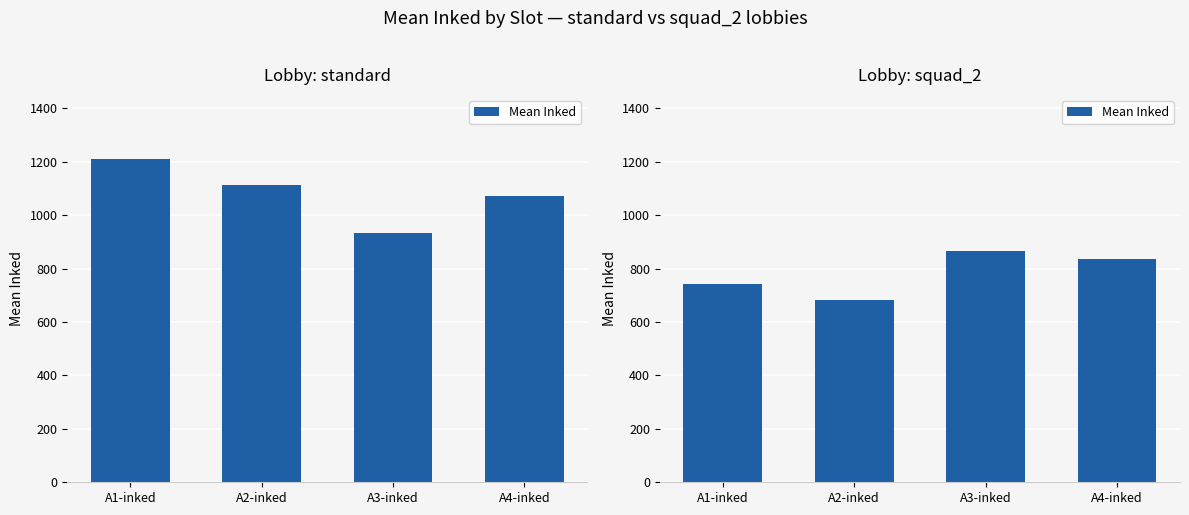

The value at A2-inked is 935.8. True or false?

False